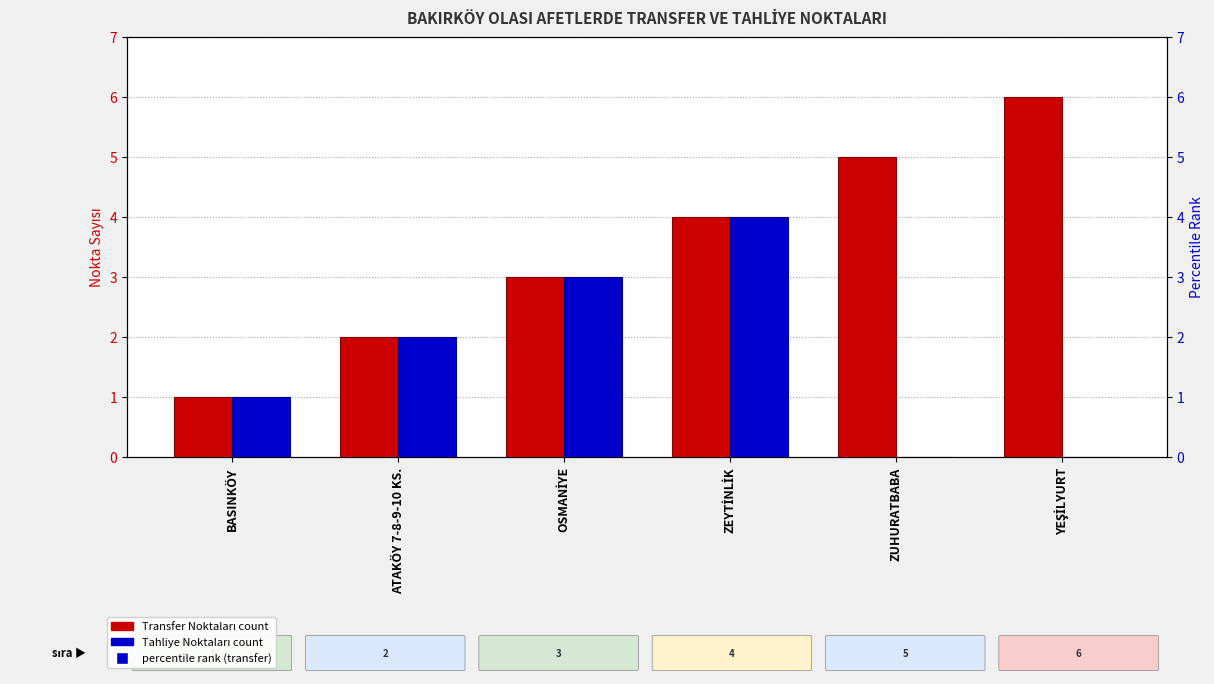

Which series has the widest spread of values?

percentile rank (transfer)